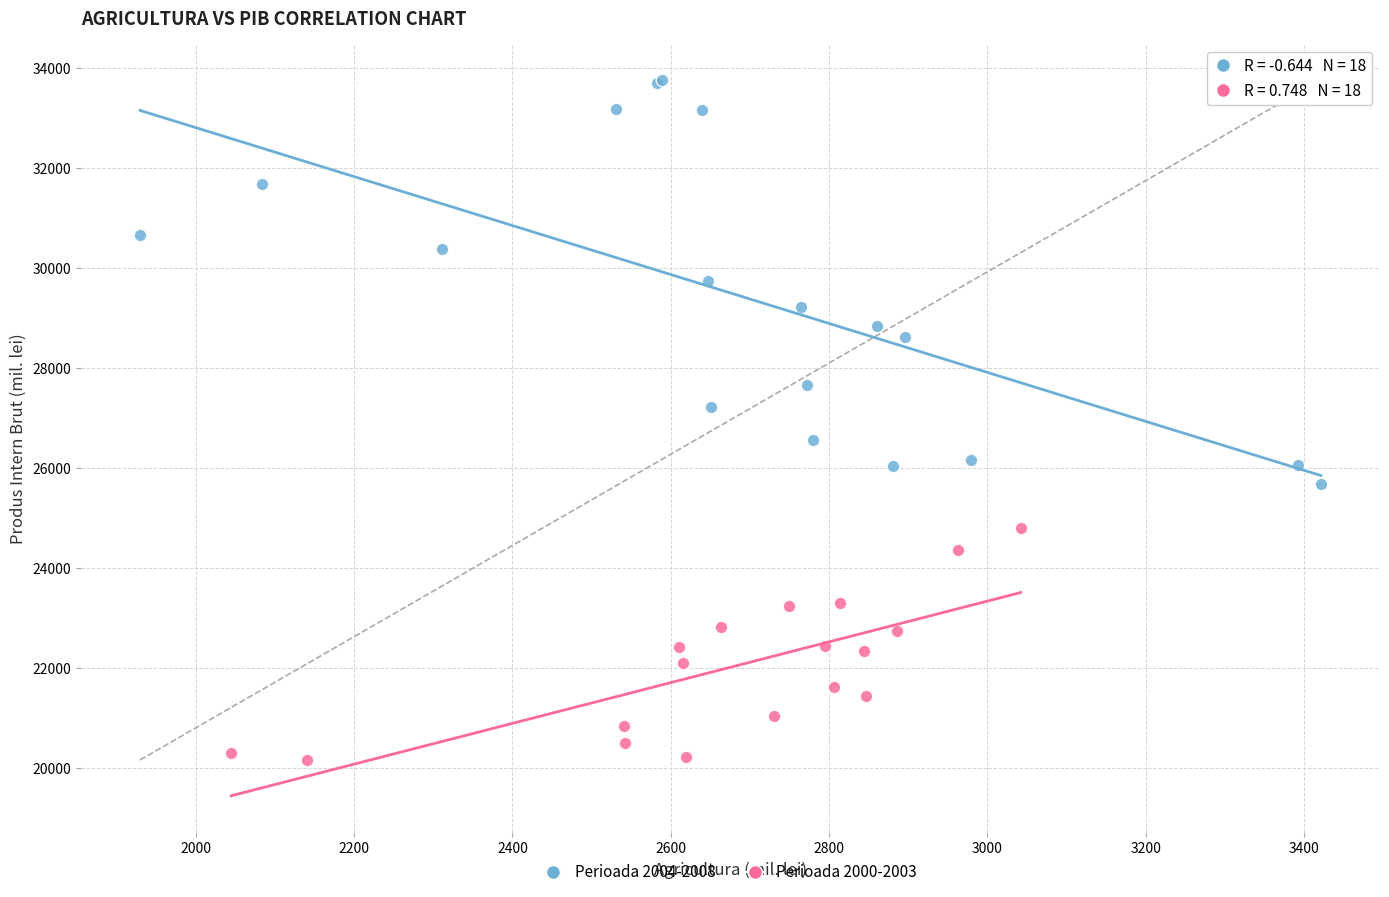

Which series contains the highest Y value?

Perioada 2004-2008